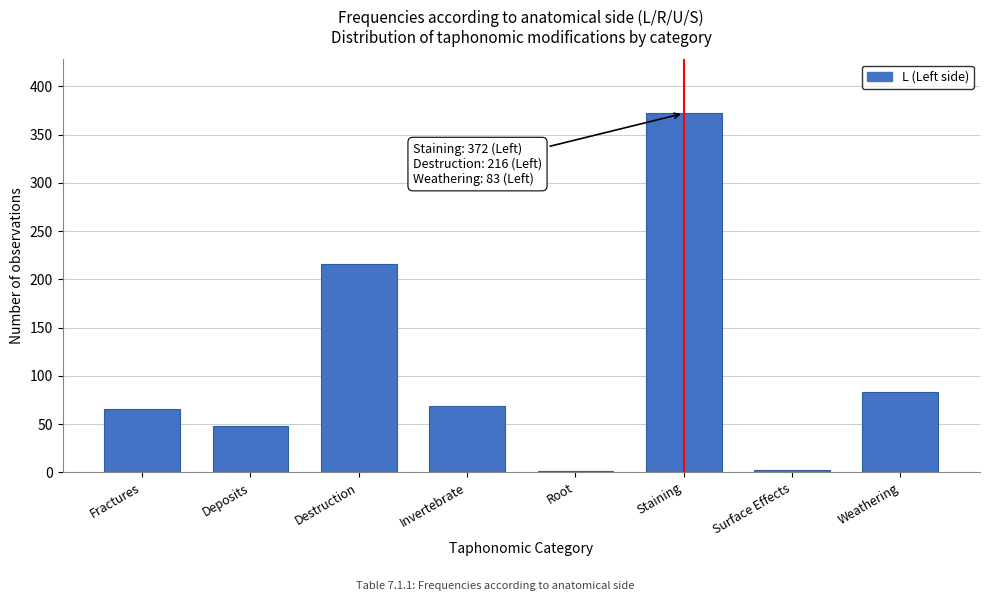

What is the sum of the values at Deposits and Invertebrate?

117